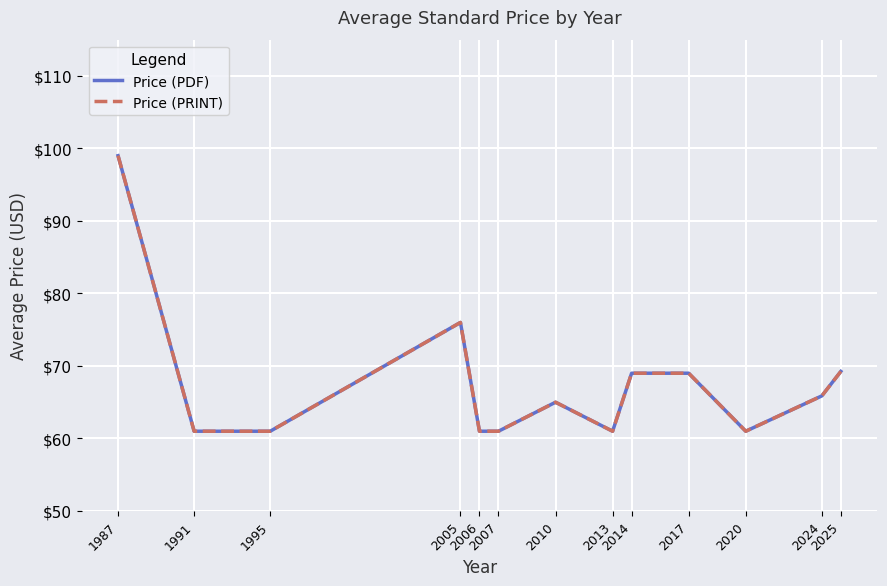

What is the total value across all series at 2020?

122.0